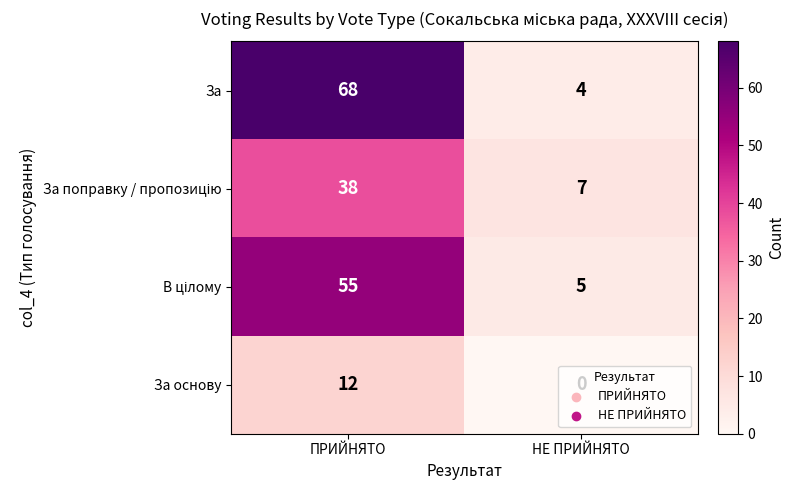

What is the greatest value displayed?

68